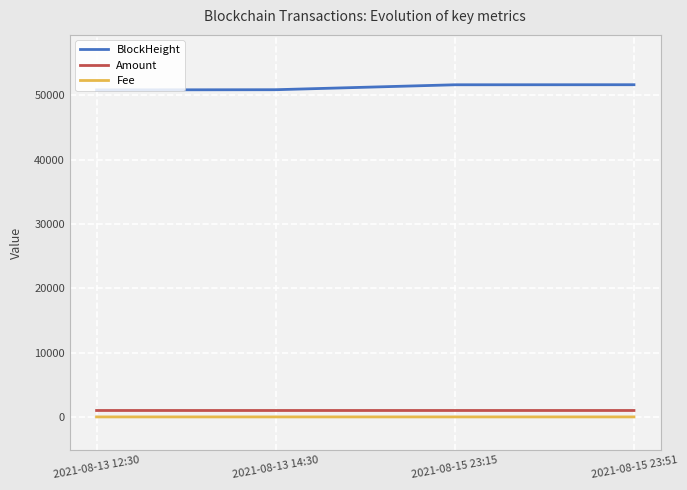

The value of Fee at 2021-08-13 12:30 is 0.0. True or false?

True